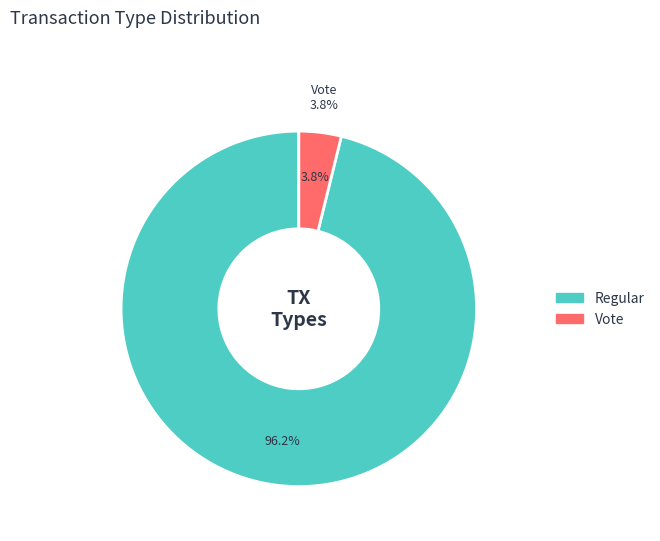

Do Vote and Regular together represent more than half of the pie?

Yes